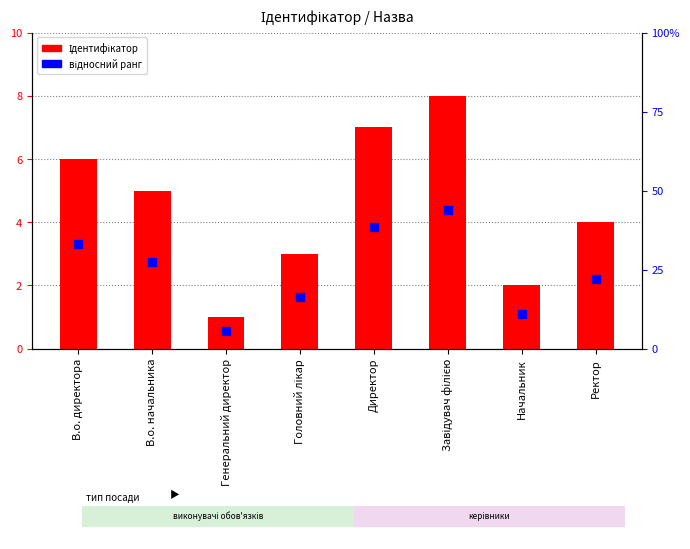

What are all the series names shown in the legend?

Ідентифікатор, відносний ранг